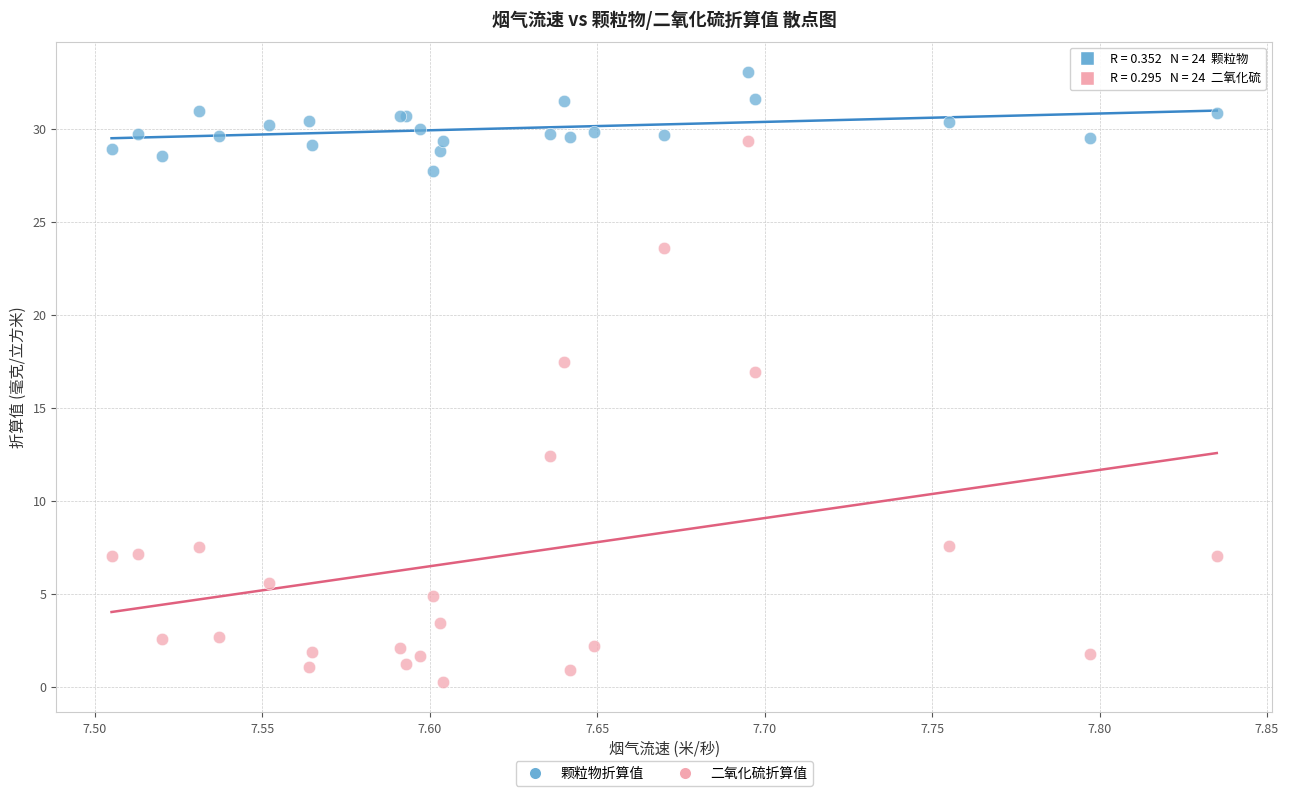

What is the X range (max minus min) for the scatter plot?

0.3